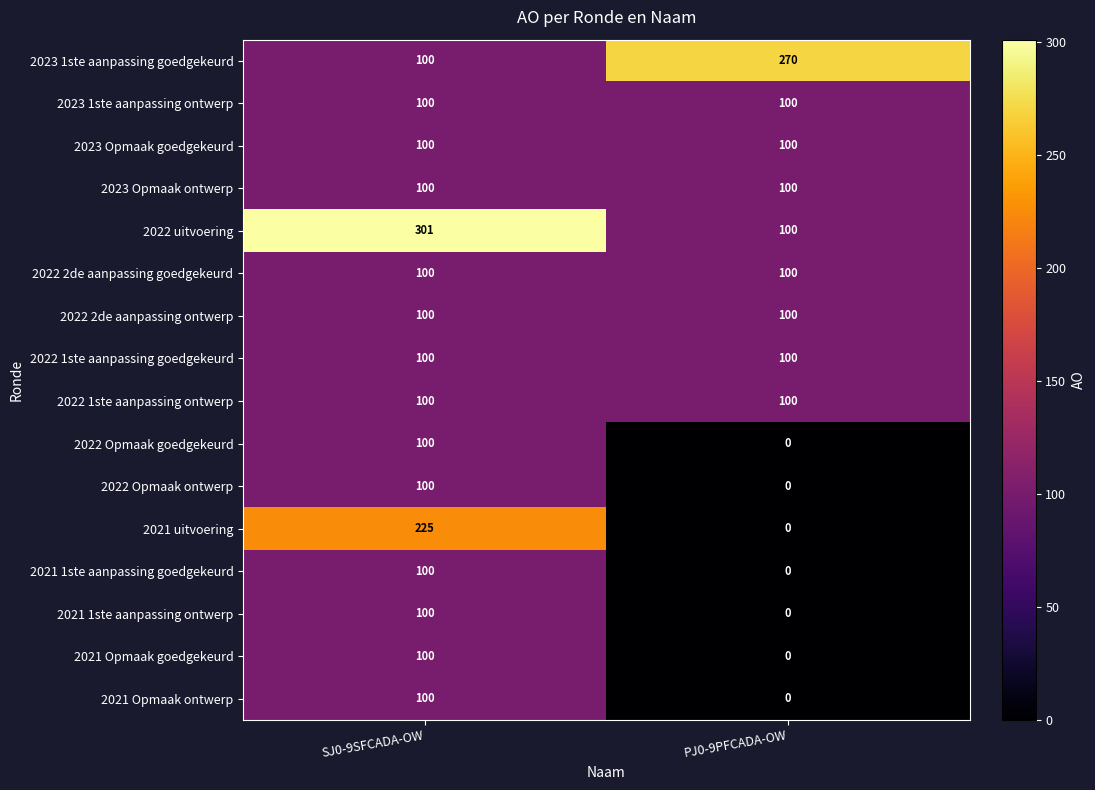

List the labels in order of 2021 Opmaak goedgekeurd value, smallest first.

PJ0-9PFCADA-OW, SJ0-9SFCADA-OW